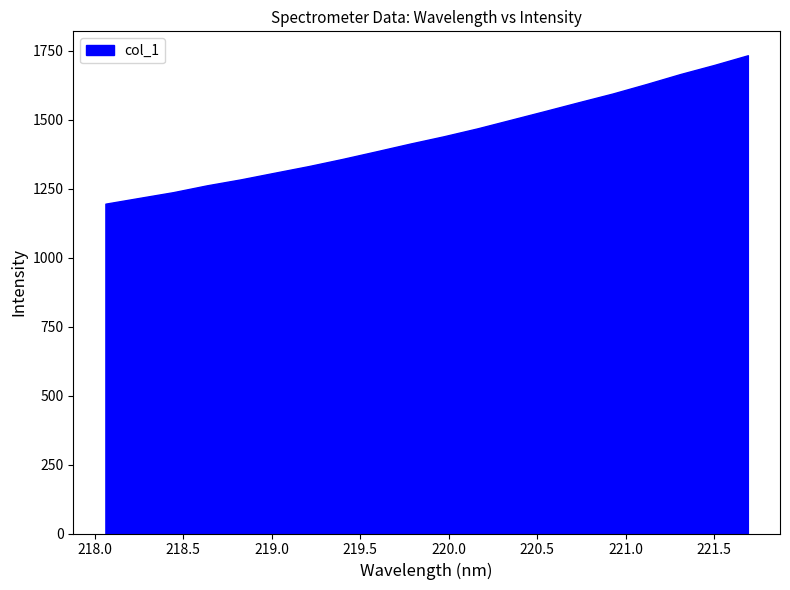

Does the chart display data point markers on the line(s)?

No